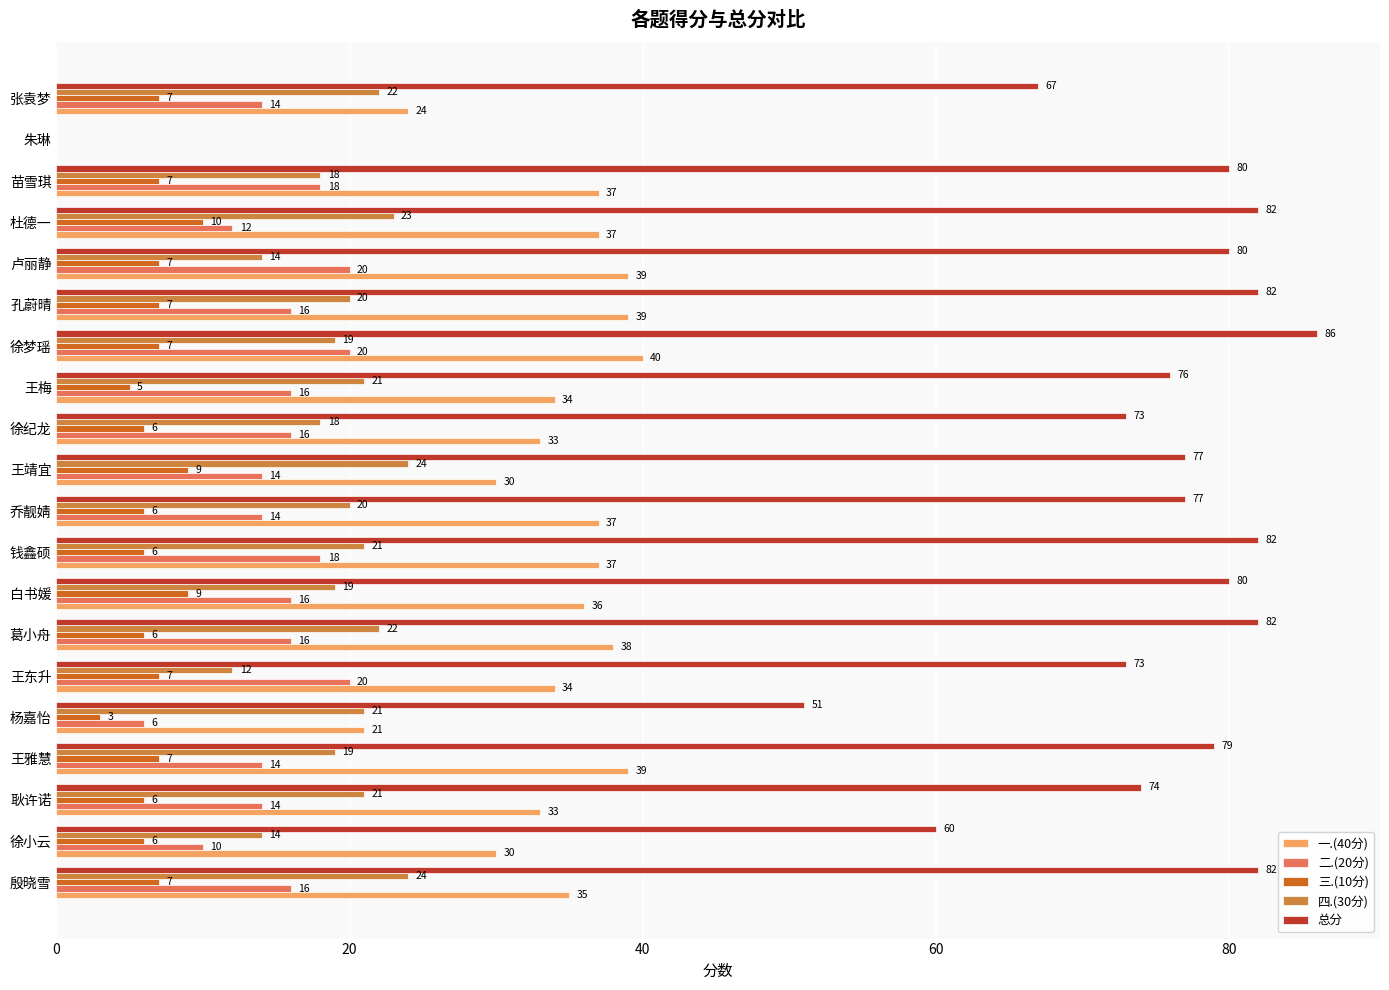

Between 白书媛 and 王靖宜, which series saw the biggest shift?

一.(40分)